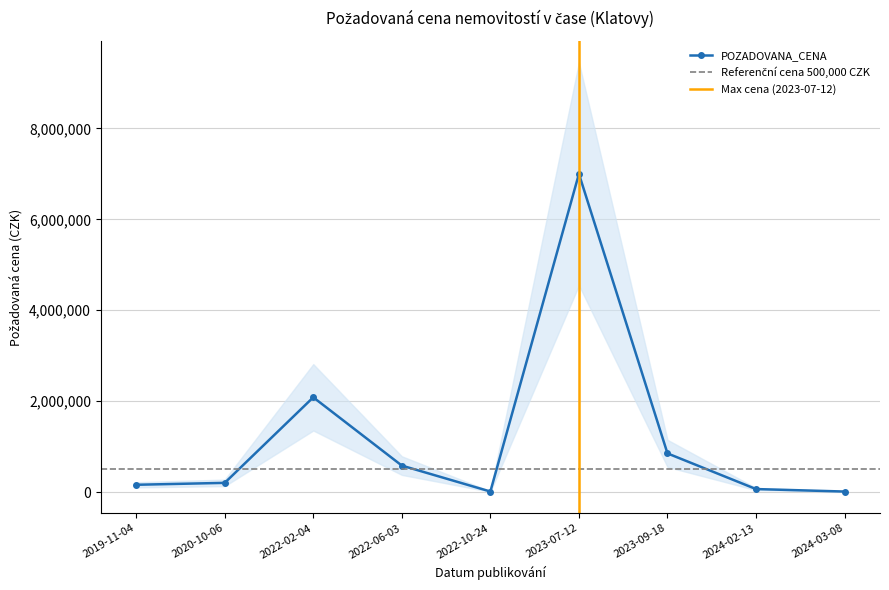

Reading right to left, list all the values displayed in this chart.

14170	68600	853000	7000000	14680	585000	2086000	205000	163000